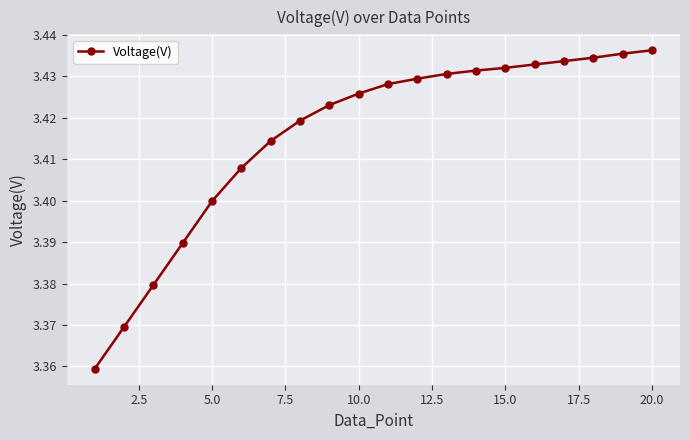

What is the sum of all values?

68.3